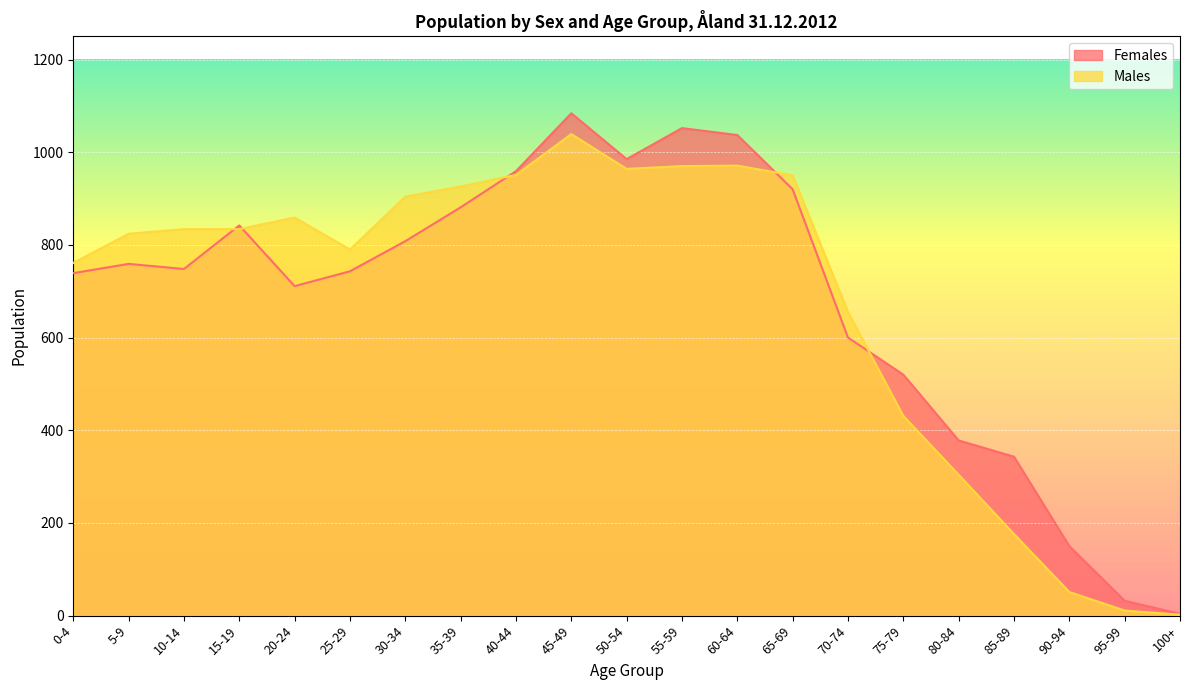

Reading left to right, transcribe all the data shown in this chart.

Females: 739	759	748	842	711	743	808	881	959	1084	985	1052	1037	920	600	520	378	343	150	32	4
Males: 761	824	834	834	859	790	904	926	951	1039	964	970	971	950	655	431	304	176	51	11	2